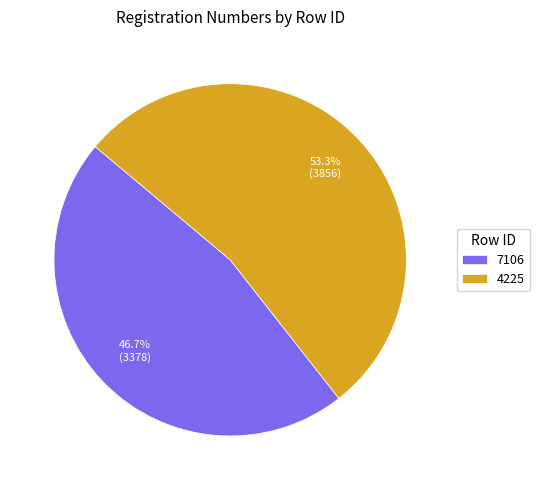

What percentage do 7106 and 4225 together represent?

100.0%